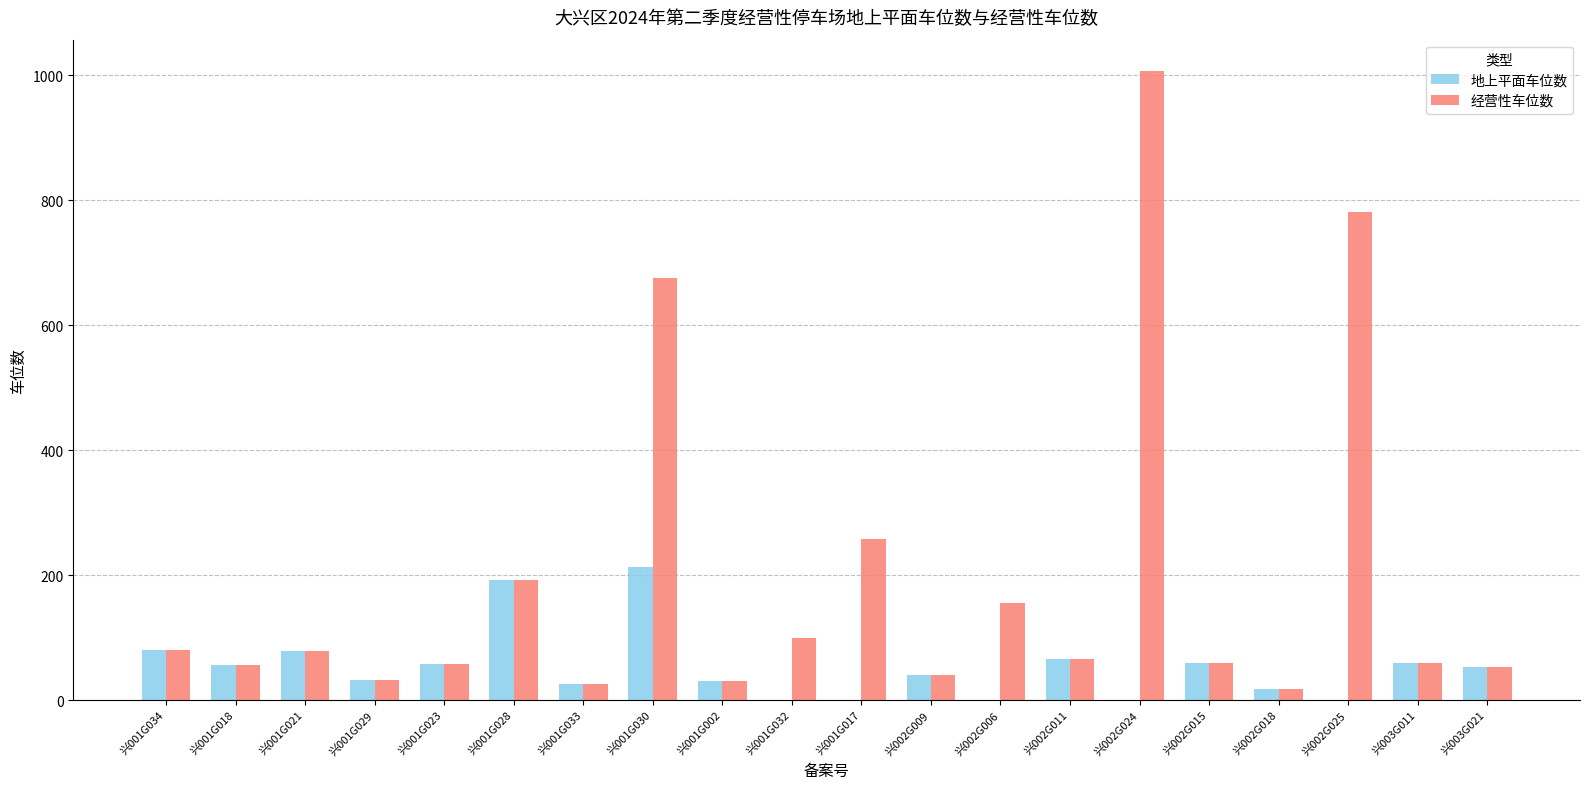

Is the value of 经营性车位数 at 兴002G025 greater than the value of 地上平面车位数 at 兴001G029?

Yes